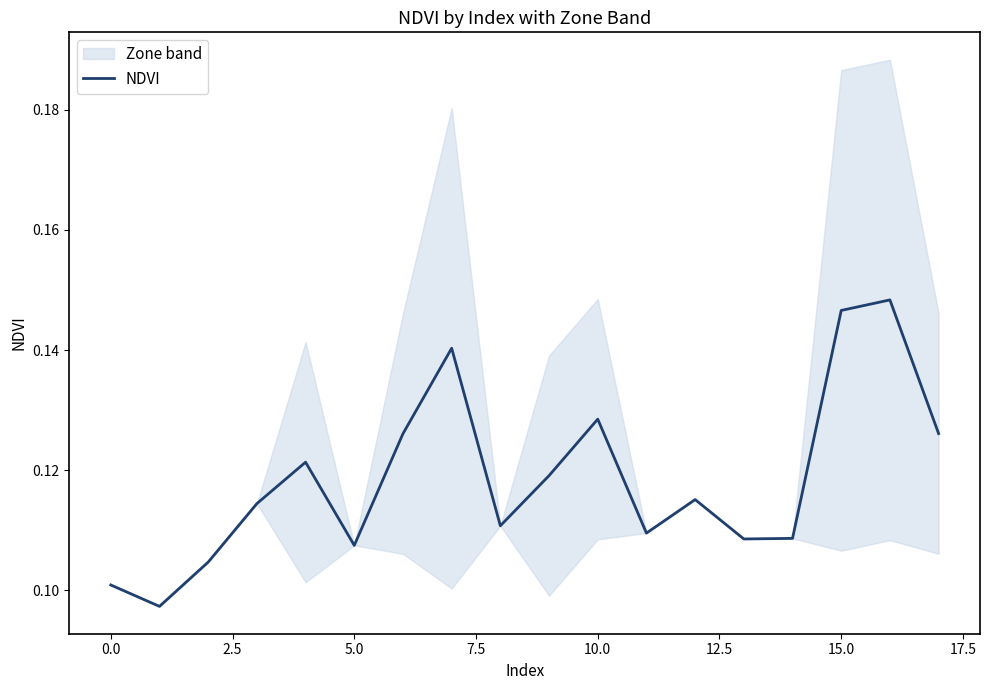

What is the label of the 12th point from the left?

11